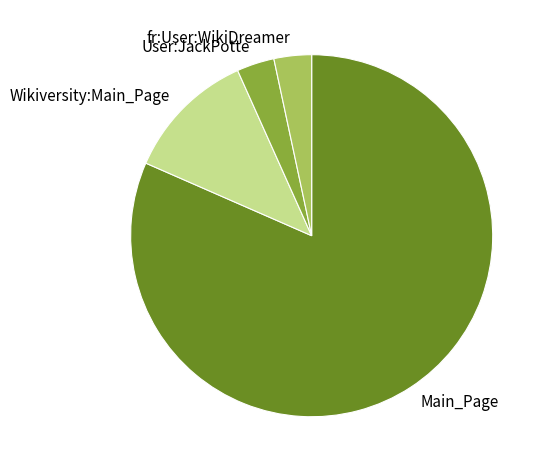

Do fr:User:WikiDreamer and User:JackPotte together represent more than half of the pie?

No